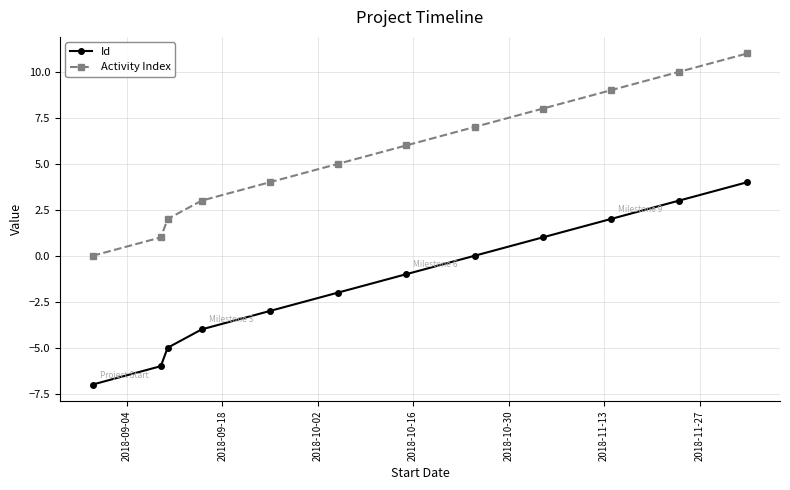

What is the maximum value for Id?

4